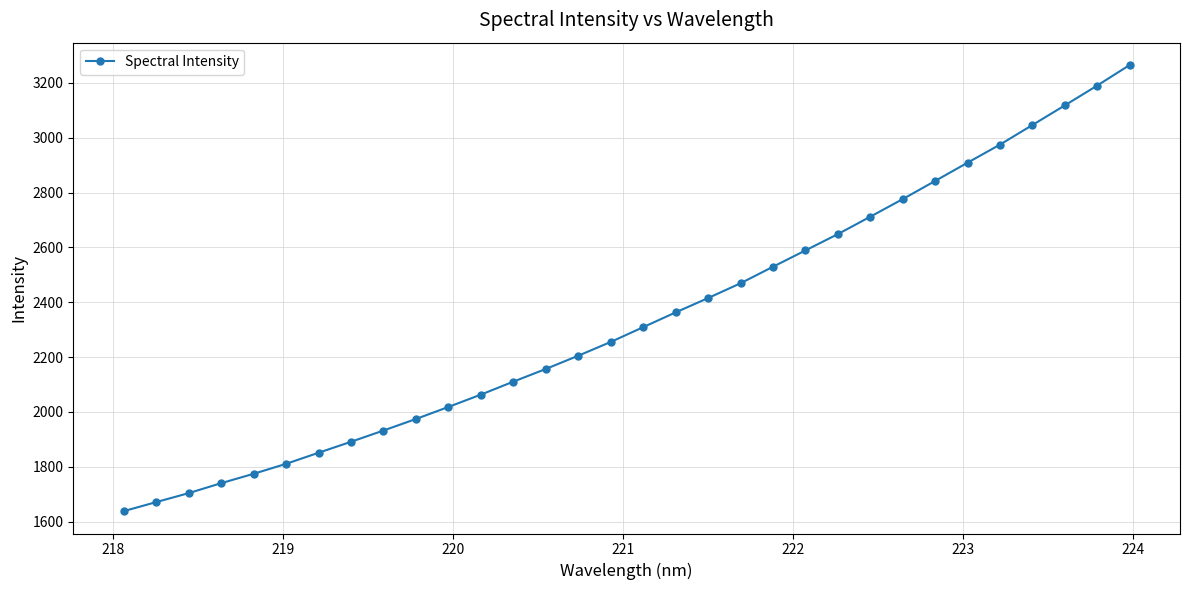

What is the difference between the maximum and minimum values?

1628.0